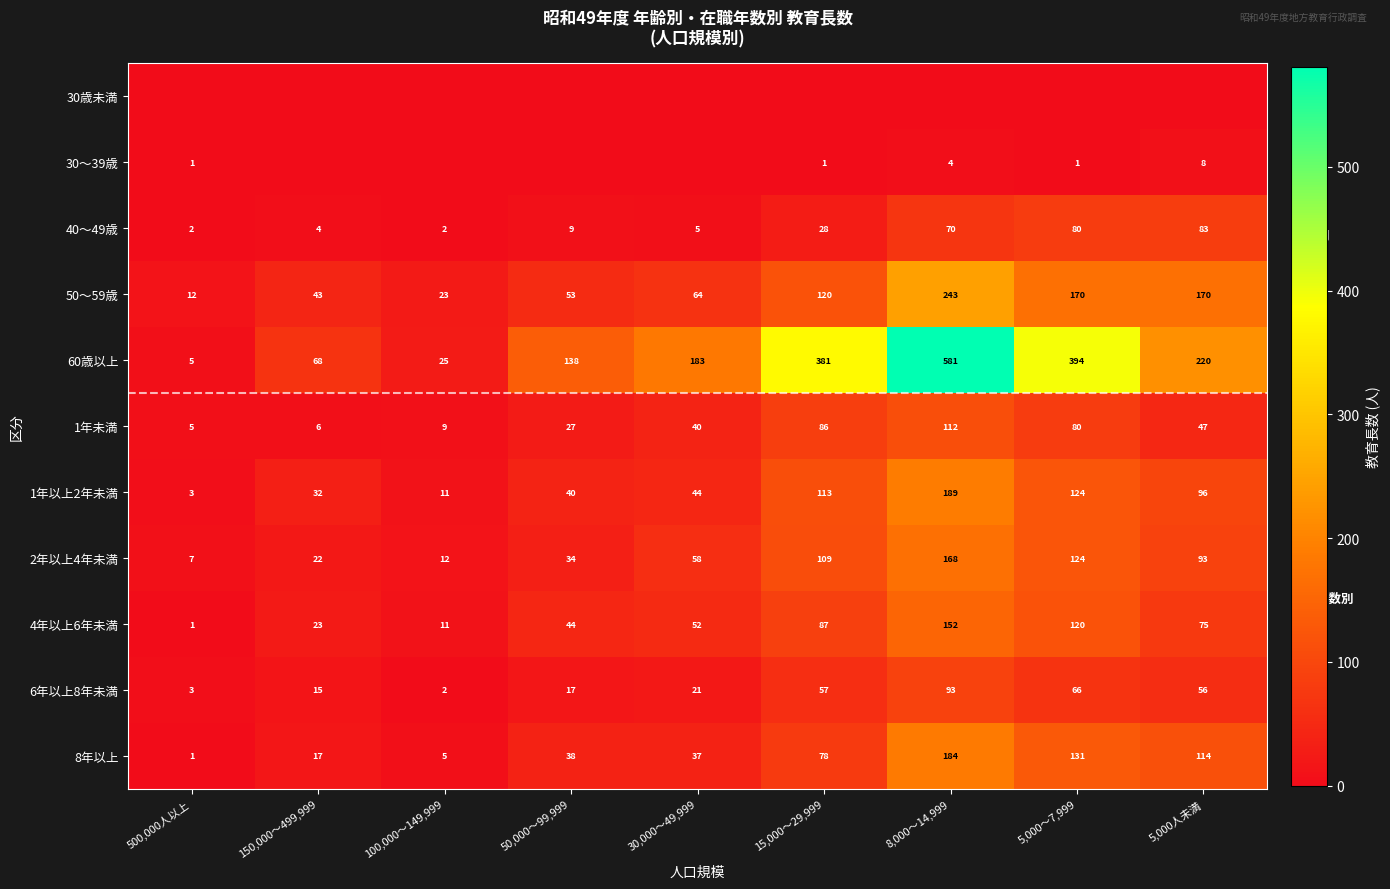

Is the value of 40～49歳 at 8,000～14,999 greater than the value of 4年以上6年未満 at 5,000～7,999?

No